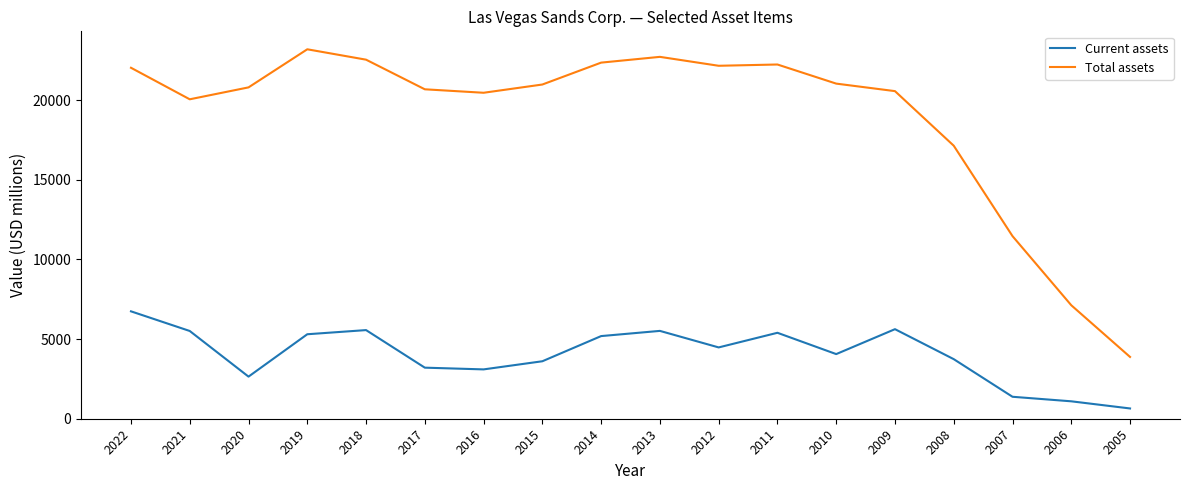

True or false: Current assets and Total assets cross at least once.

False